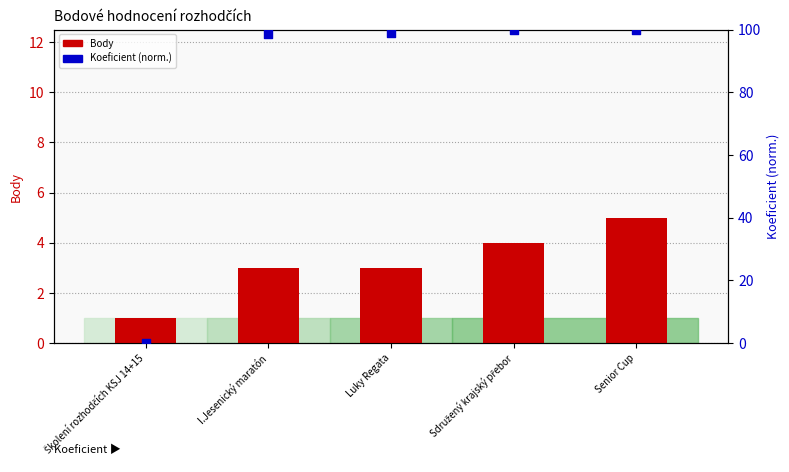

Which series contains the lowest Y value?

Koeficient (norm.)